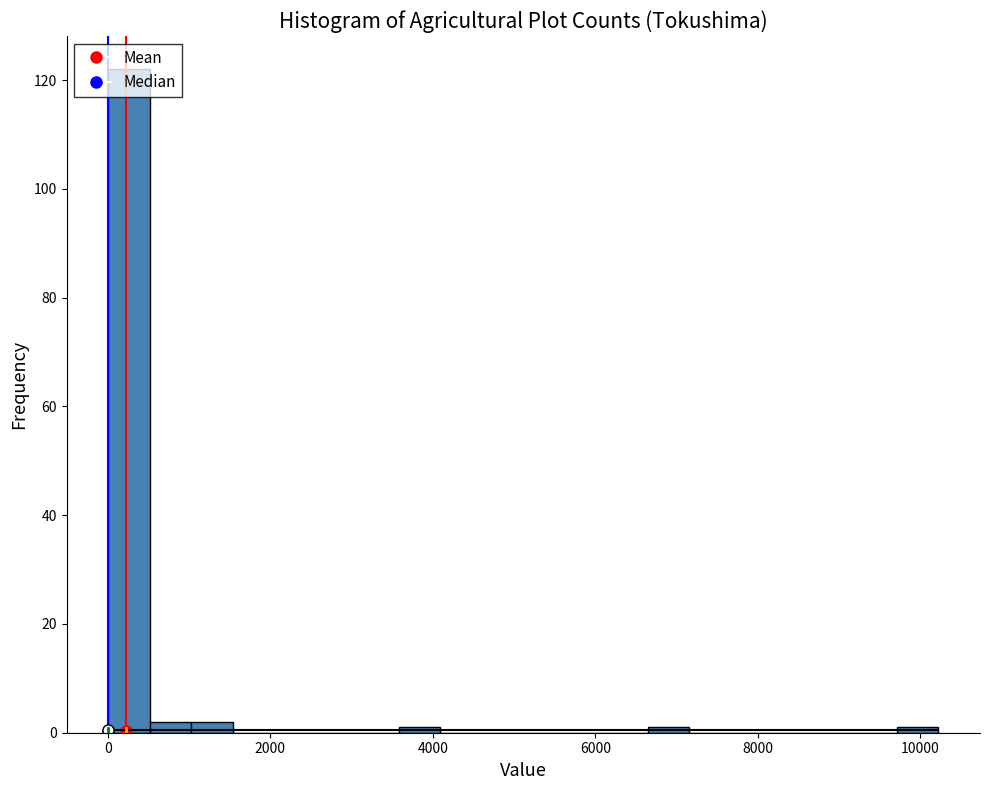

Around what value on the x-axis is the tallest bar? Give the approximate position of its centre, as read against the axis.

200